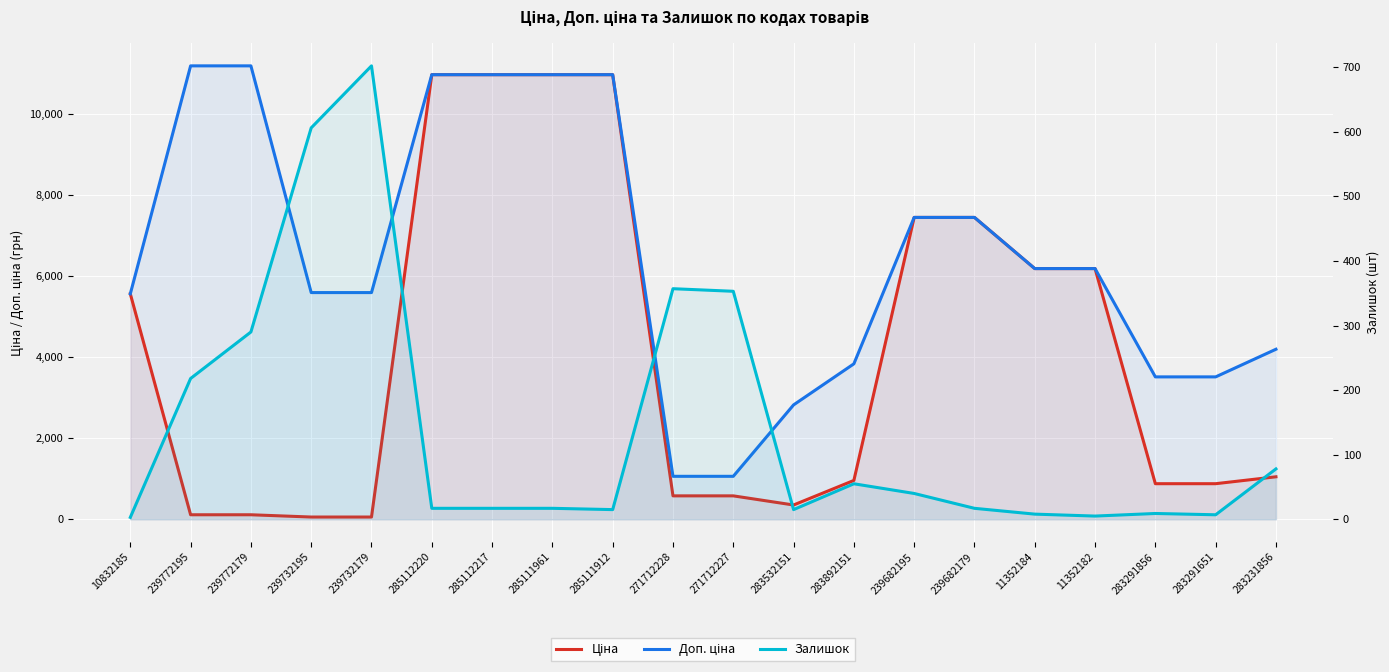

Reading right to left, transcribe all the data shown in this chart.

Ціна: 283231856=1048.4	283291651=878.0	283291856=878.0	11352182=6182.6	11352184=6182.6	239682179=7444.6	239682195=7444.6	283892151=958.4	283532151=352.6	271712227=578.1	271712228=578.1	285111912=10964.4	285111961=10964.4	285112217=10964.4	285112220=10964.4	239732179=55.9	239732195=55.9	239772179=111.8	239772195=111.8	10832185=5560.3
Доп. ціна: 283231856=4193.5	283291651=3511.9	283291856=3511.9	11352182=6182.6	11352184=6182.6	239682179=7444.6	239682195=7444.6	283892151=3833.8	283532151=2821.2	271712227=1060.0	271712228=1060.0	285111912=10964.4	285111961=10964.4	285112217=10964.4	285112220=10964.4	239732179=5591.0	239732195=5591.0	239772179=11182.0	239772195=11182.0	10832185=5560.3
Залишок: 283231856=78.0	283291651=7.0	283291856=9.0	11352182=5.0	11352184=8.0	239682179=17.0	239682195=40.0	283892151=55.0	283532151=15.0	271712227=353.0	271712228=357.0	285111912=15.0	285111961=17.0	285112217=17.0	285112220=17.0	239732179=702.0	239732195=606.0	239772179=290.0	239772195=218.0	10832185=3.0